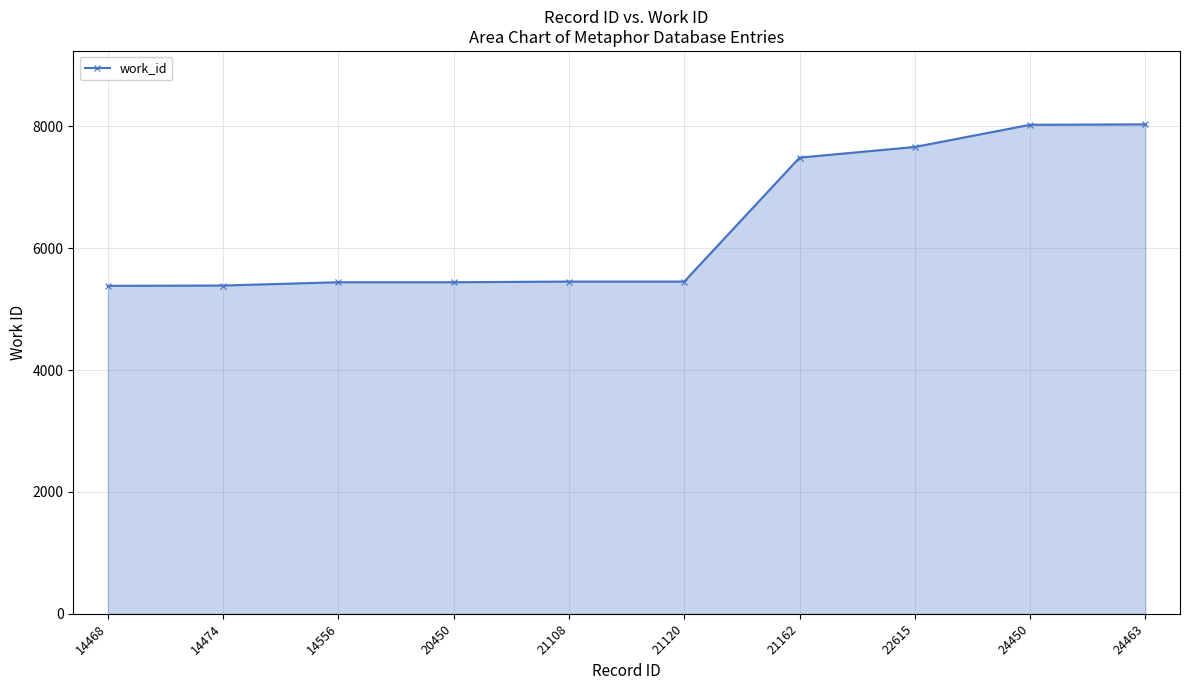

What is the difference between the maximum and minimum values?

2650